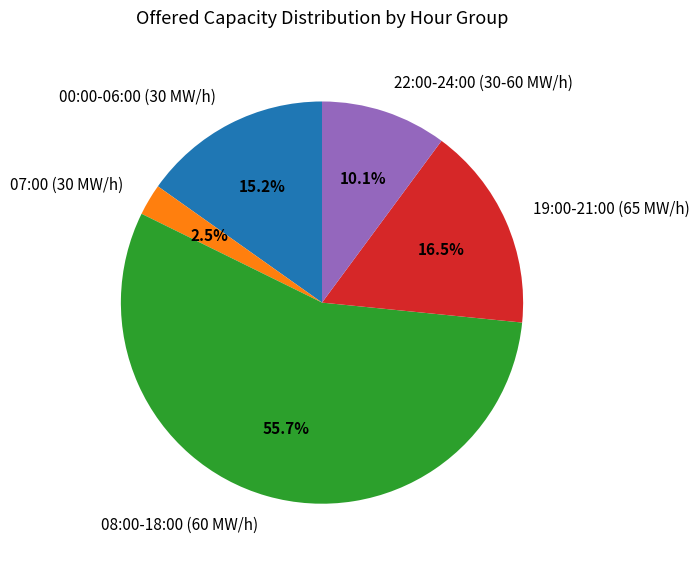

Rank the categories by value from highest to lowest.

08:00-18:00 (60 MW/h), 19:00-21:00 (65 MW/h), 00:00-06:00 (30 MW/h), 22:00-24:00 (30-60 MW/h), 07:00 (30 MW/h)